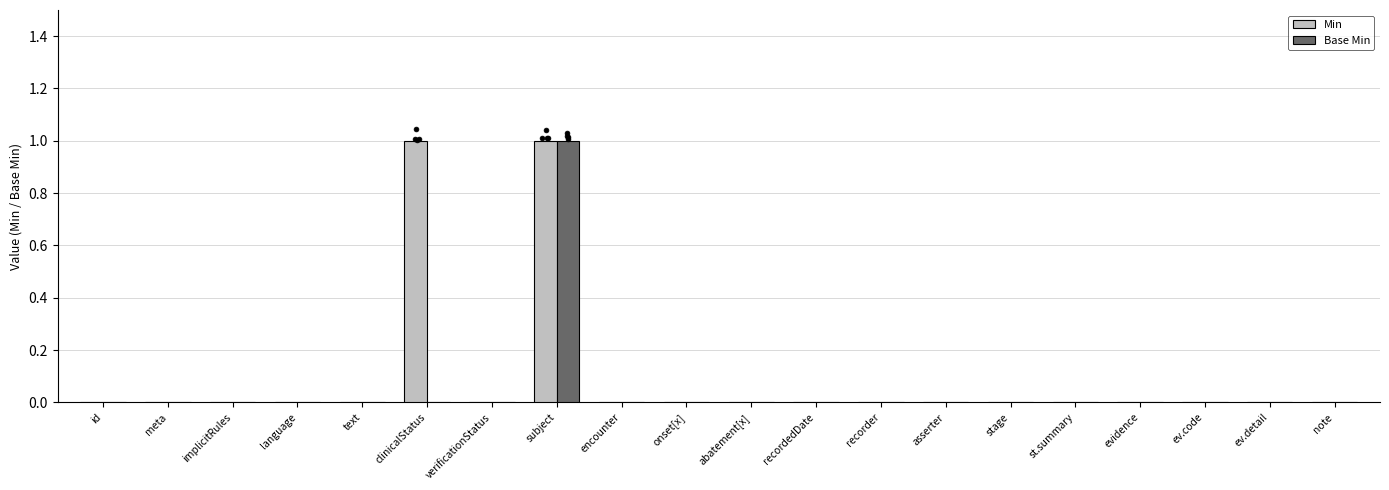

What are all the series names shown in the legend?

Min, Base Min